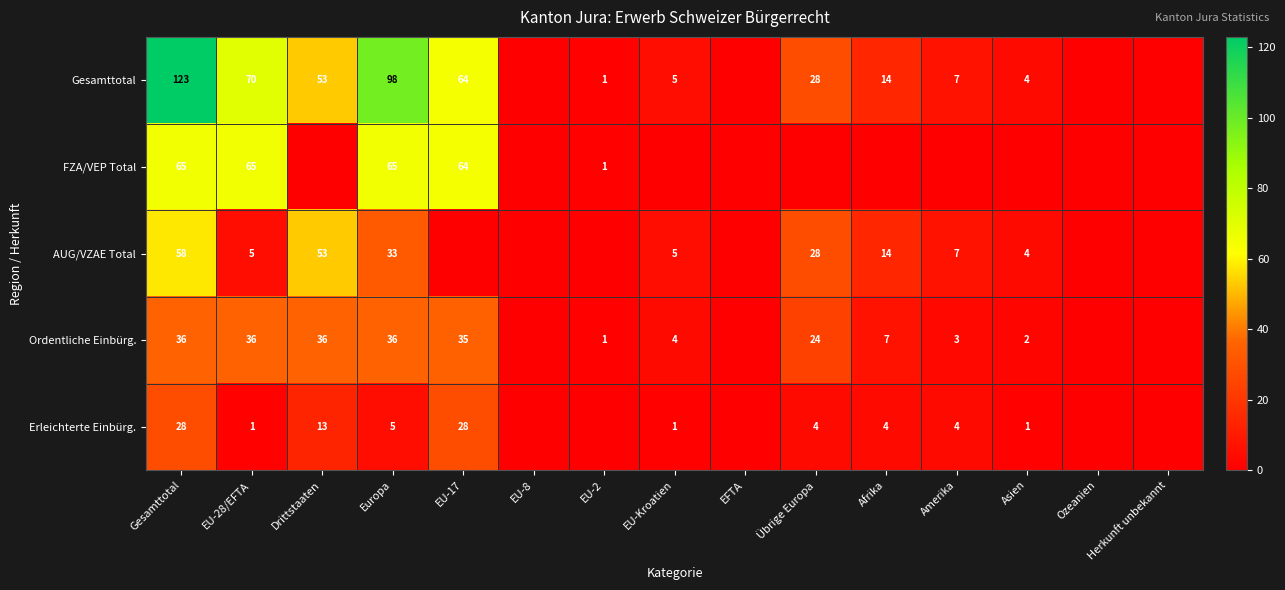

The AUG/VZAE Total series shows 4 at Asien. True or false?

True